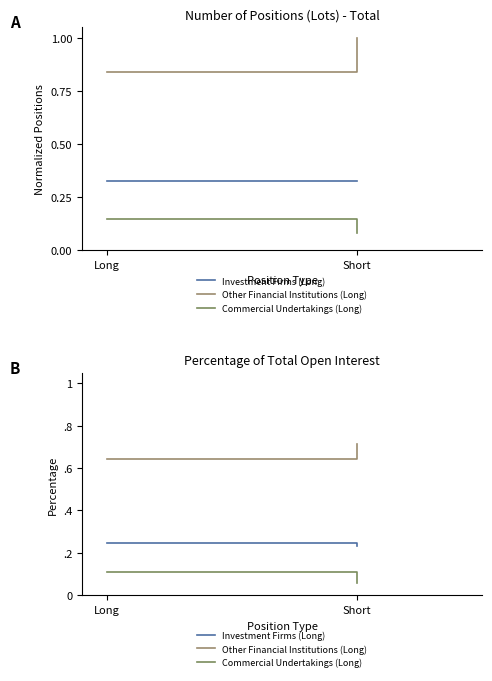

The value of Commercial Undertakings (Long) at Short is 0.1. True or false?

True